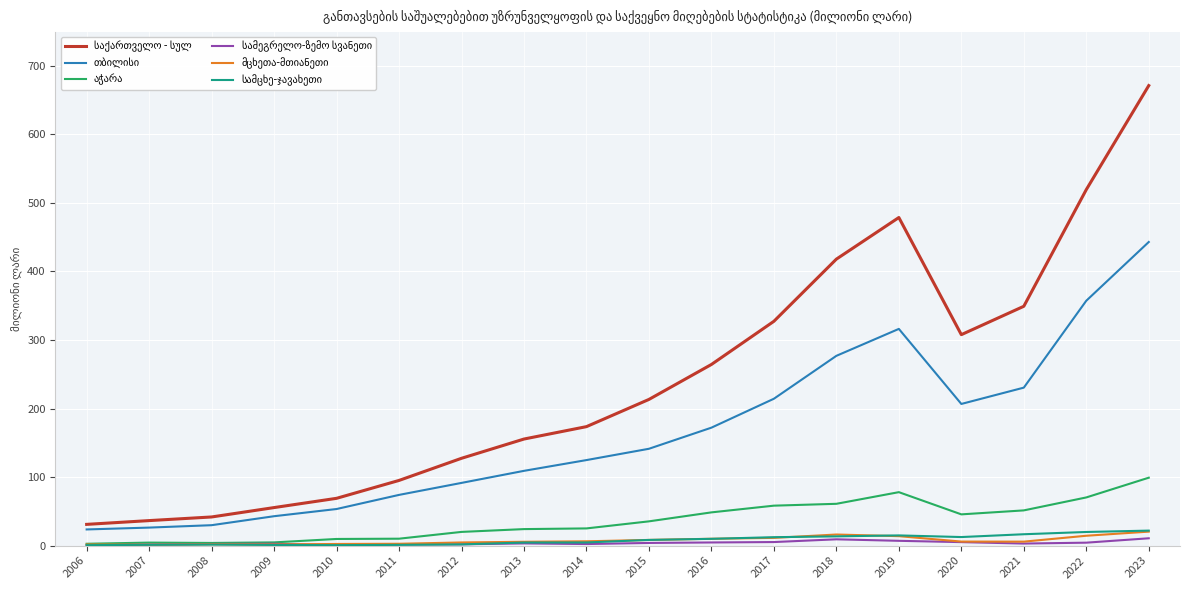

At which category is the sum across all series the highest?

2023